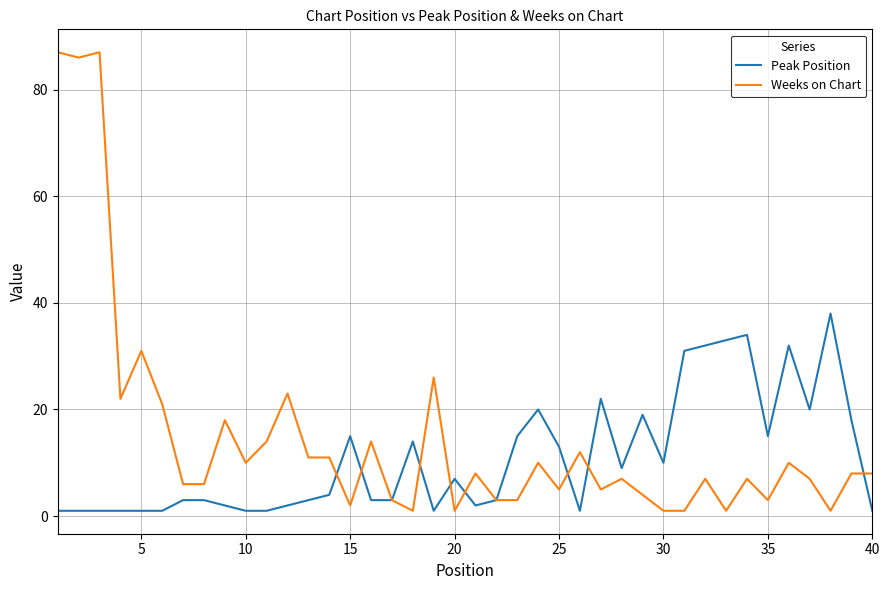

What is the maximum value shown in the chart?

87